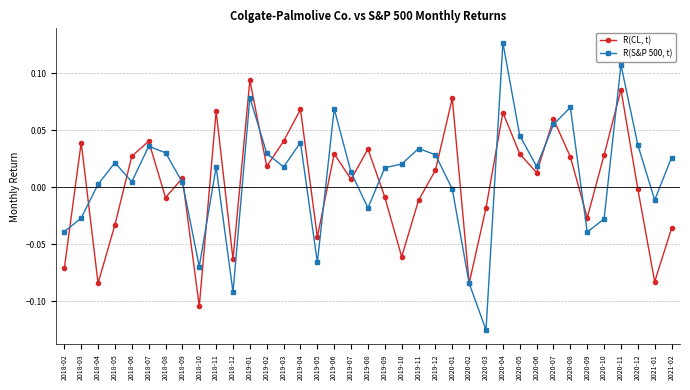

True or false: R(S&P 500, t) has a value of 0.0 at 2019-12.

True